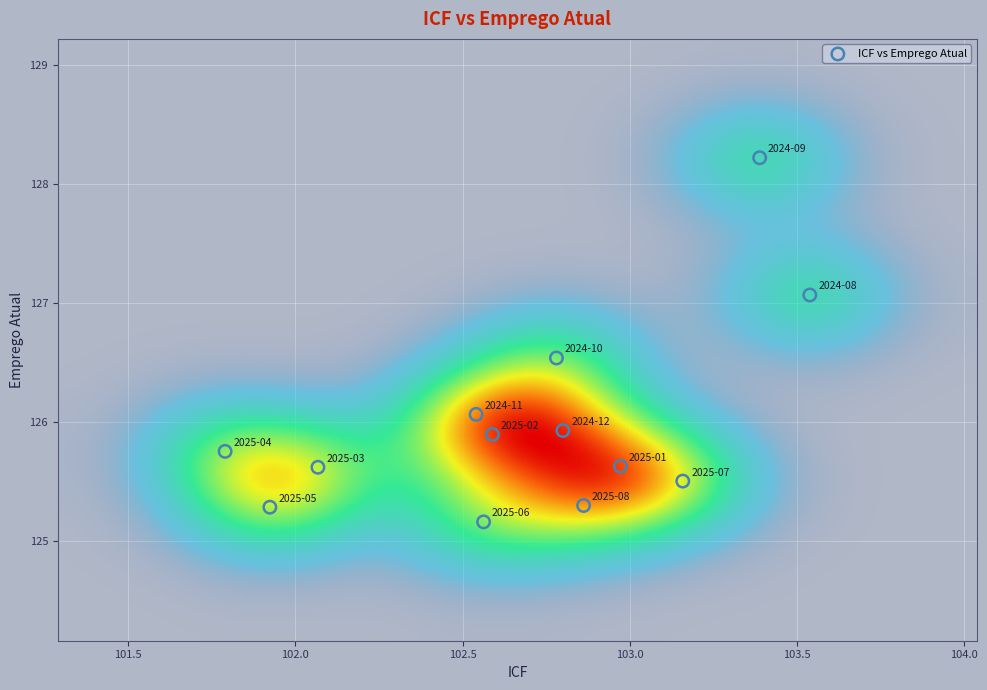

What is the range of X values (max minus min)?

1.7